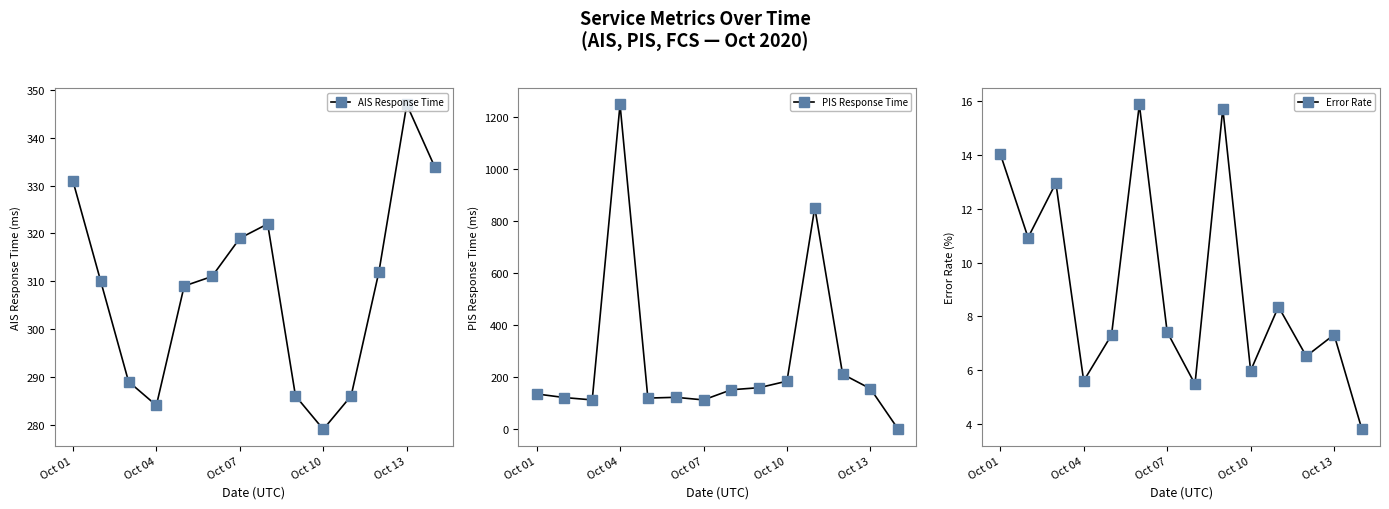

How many interior local peaks does the Error Rate series have?

5